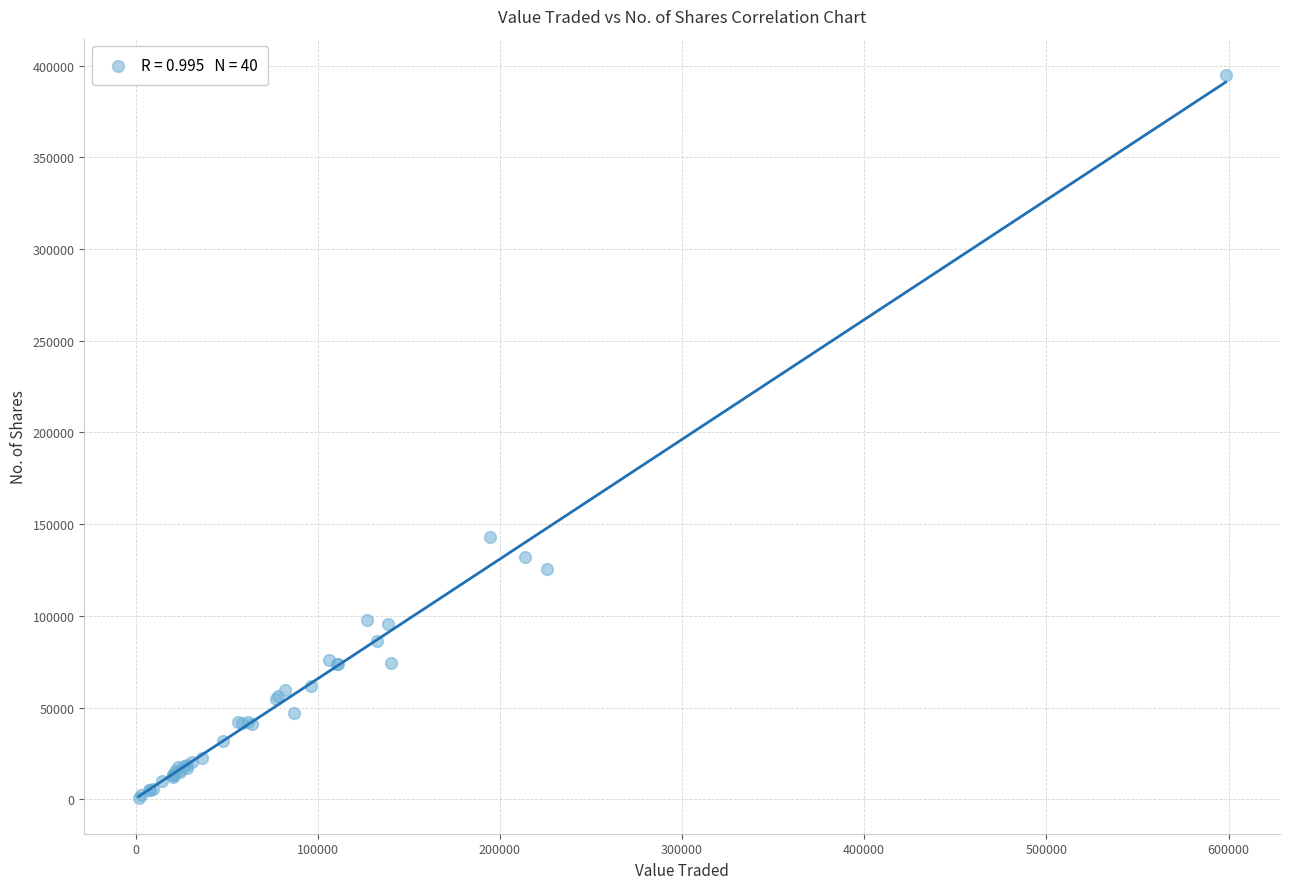

What Y value in the scatter plot is closest to 197985?

143264